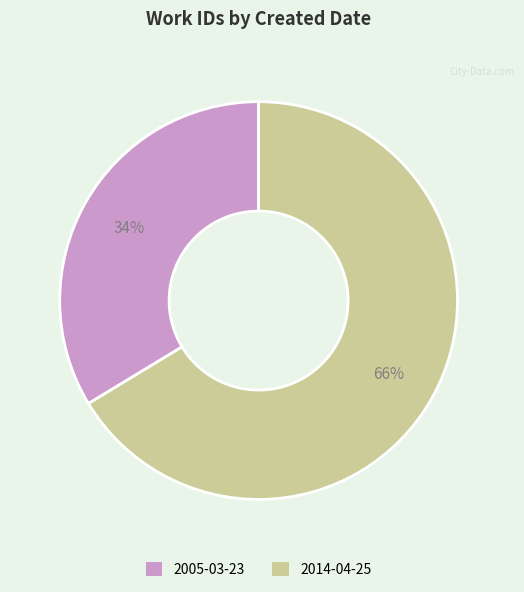

Do 2014-04-25 and 2005-03-23 together represent more than half of the pie?

Yes